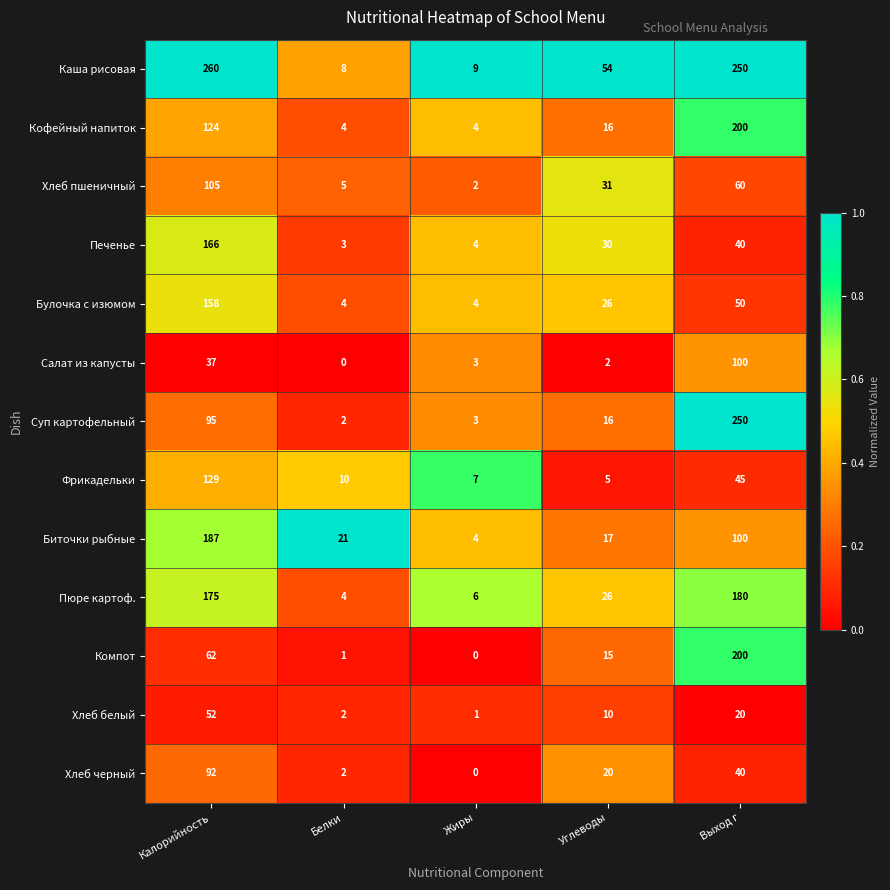

At how many categories does at least one series exceed 0?

5